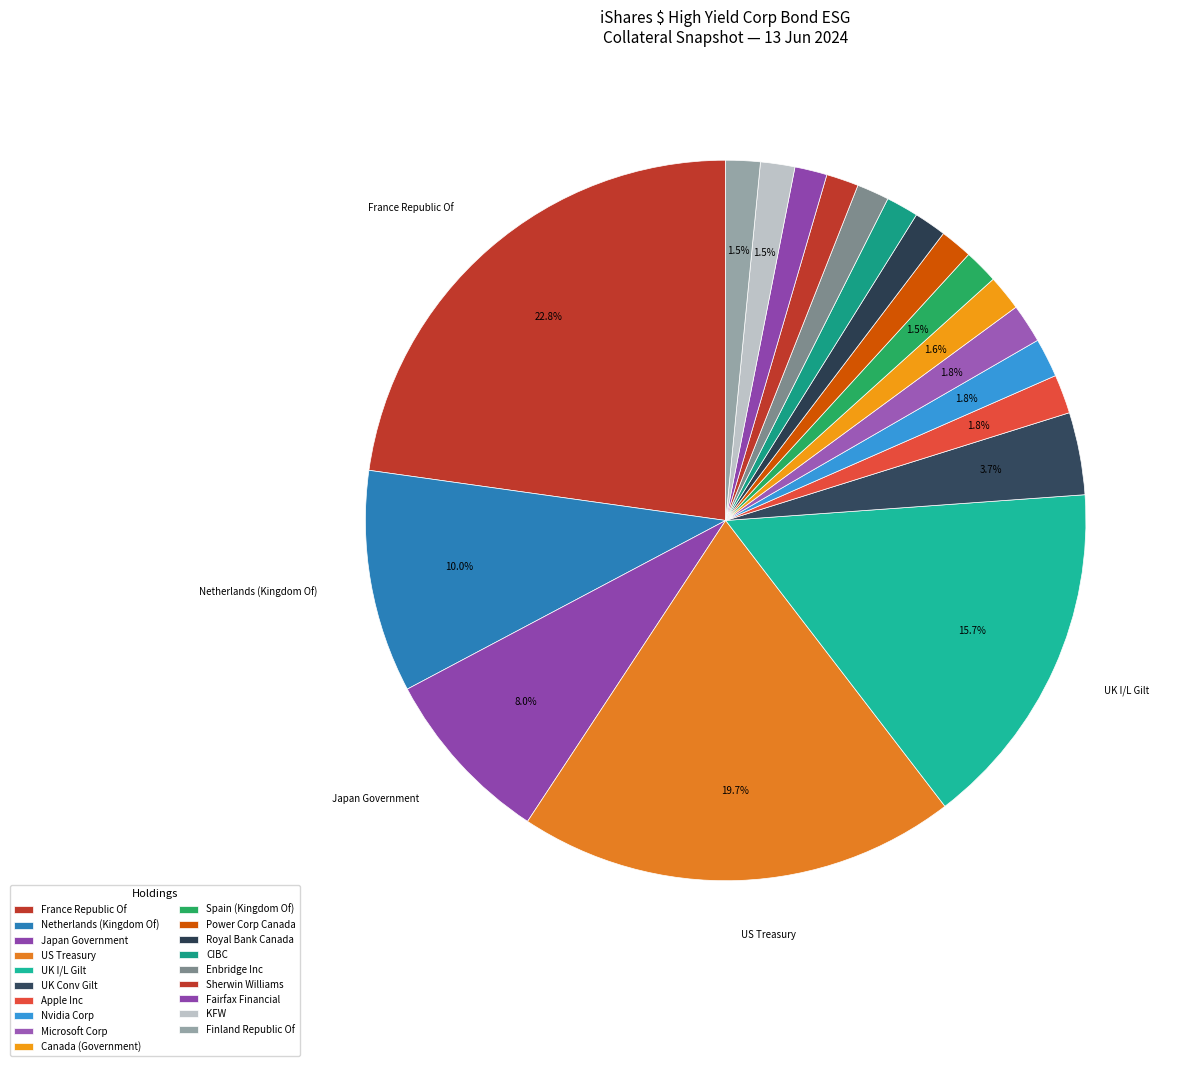

How many segments does this pie chart have?

19